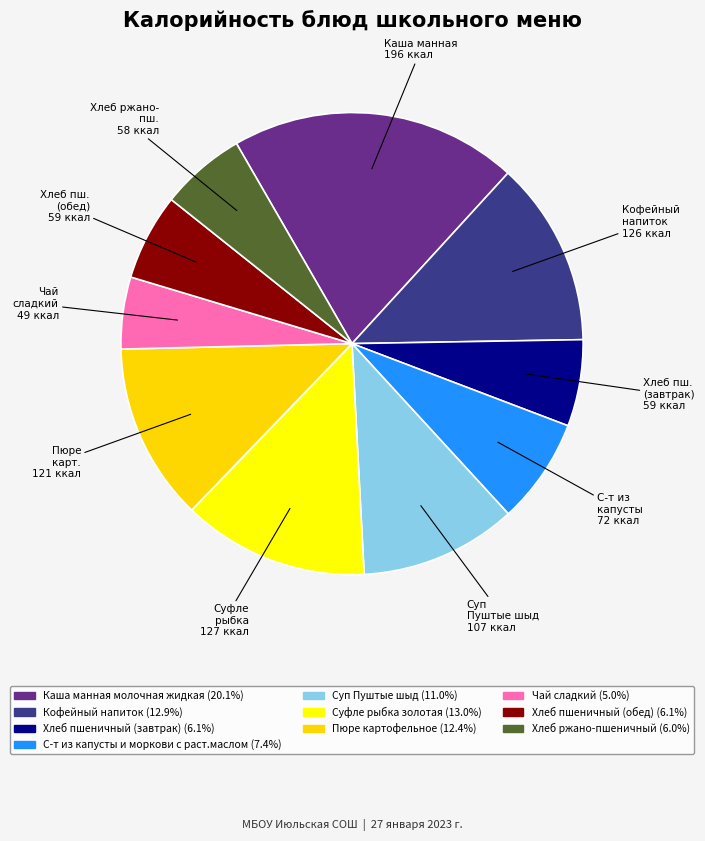

How many slices are in this pie chart?

10